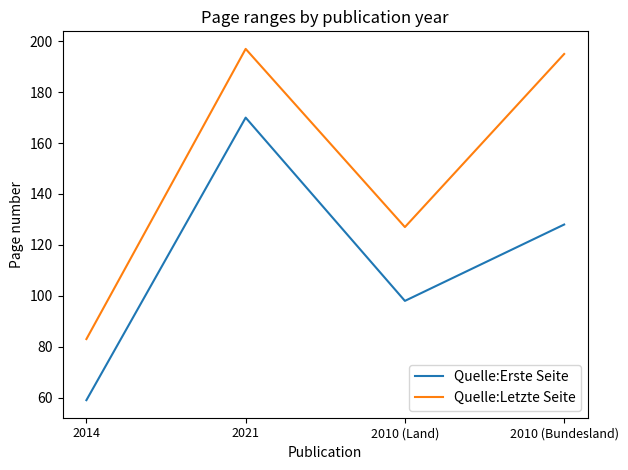

Where is the first local minimum for Quelle:Erste Seite?

2010 (Land)